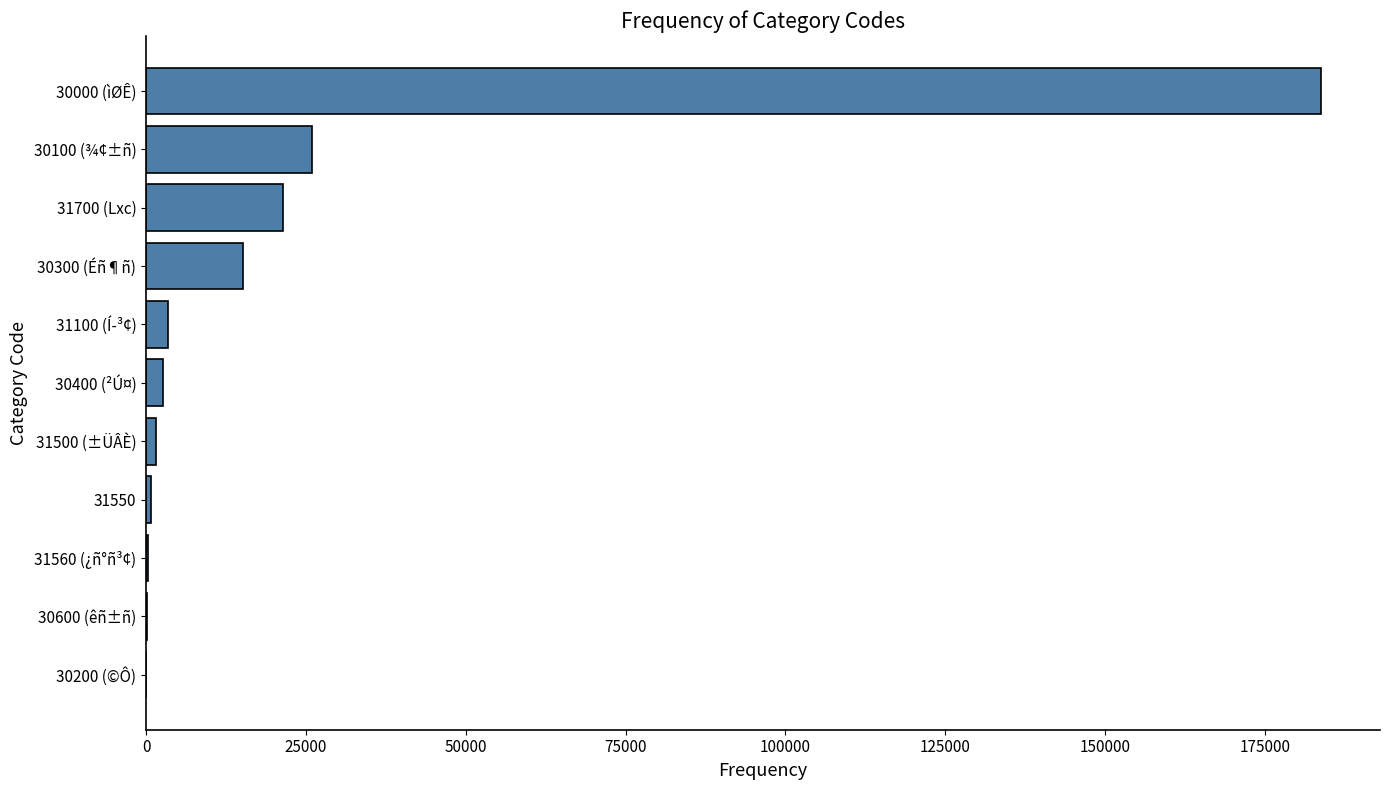

What is the sum of all values?

255088